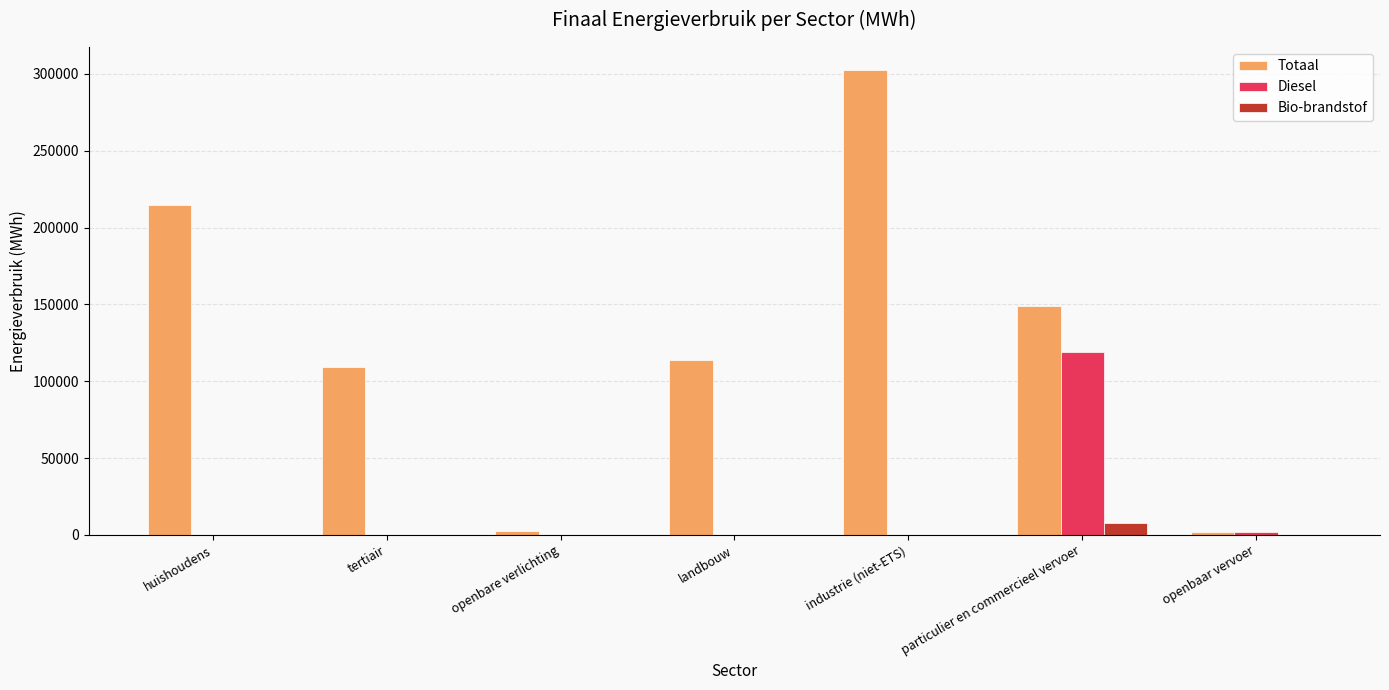

The Totaal series shows 72147.5 at tertiair. True or false?

False